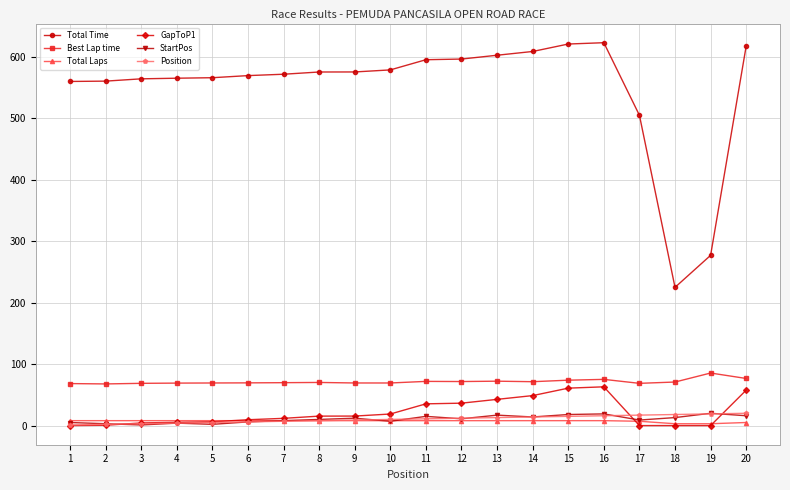

Is it true that Best Lap time equals 132.2 at 20?

False